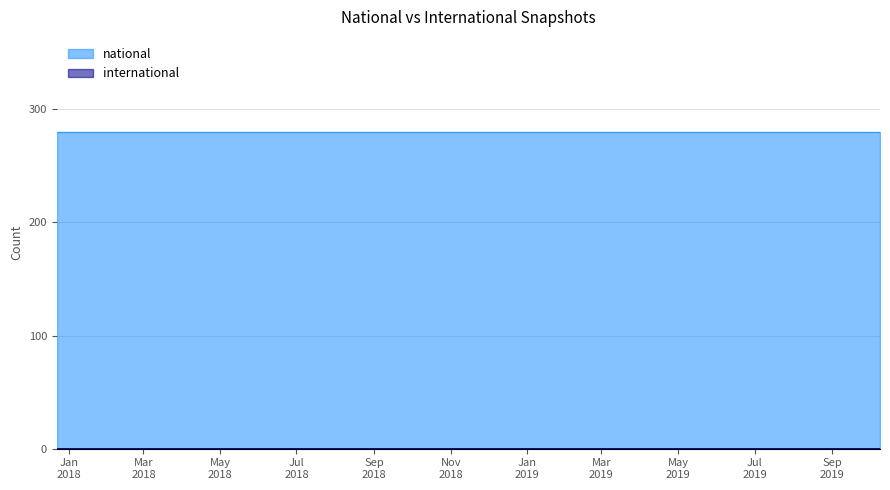

Is it true that national equals 161 at 2019-10-09?

False